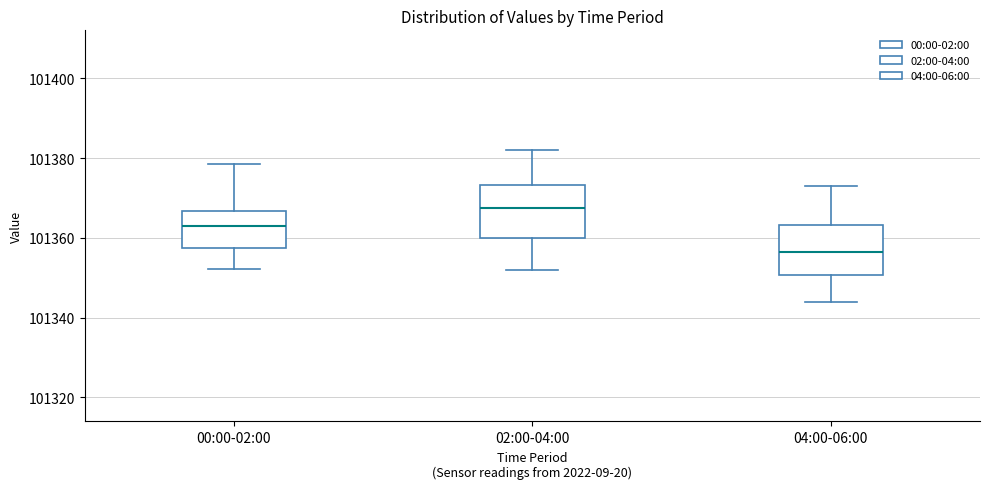

Where does the lower whisker of the box for 04:00-06:00 end on the y-axis? The values are not printed on the chart, so give them approximately, as read against the axis.

101344